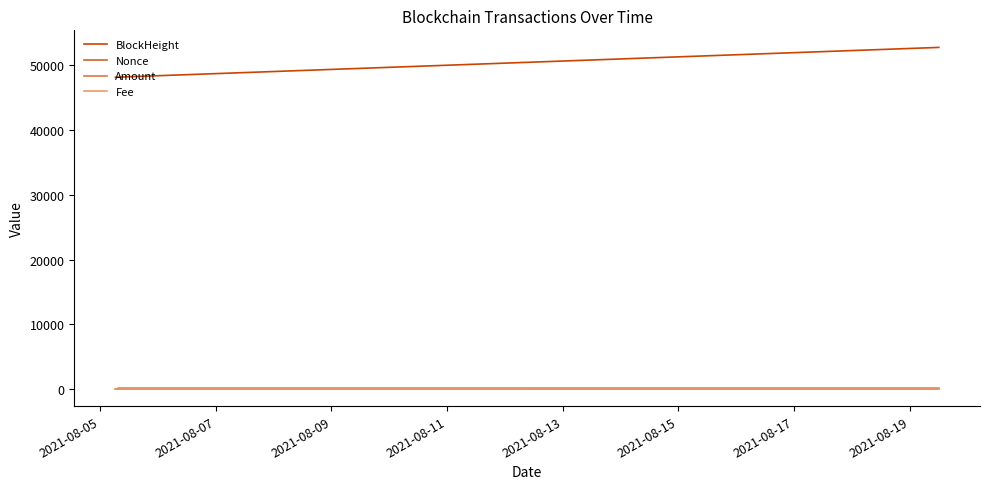

Which series has the largest total across all categories?

BlockHeight